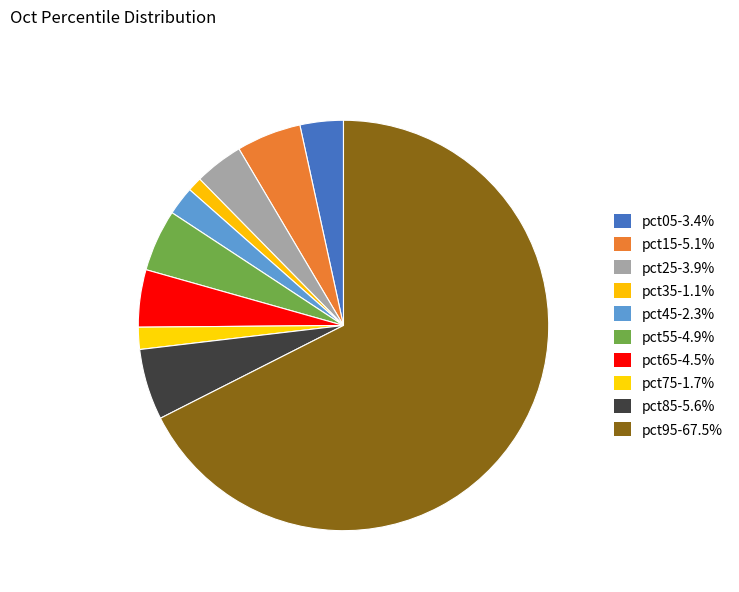

Rank the categories by value from lowest to highest.

pct35, pct75, pct45, pct05, pct25, pct65, pct55, pct15, pct85, pct95